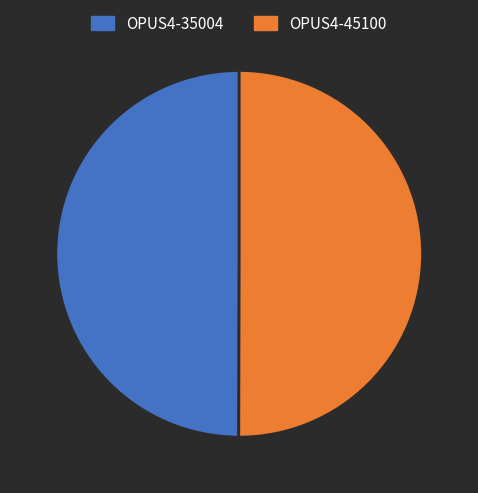

What is the ratio of the value at OPUS4-35004 to the value at OPUS4-45100?

1.0